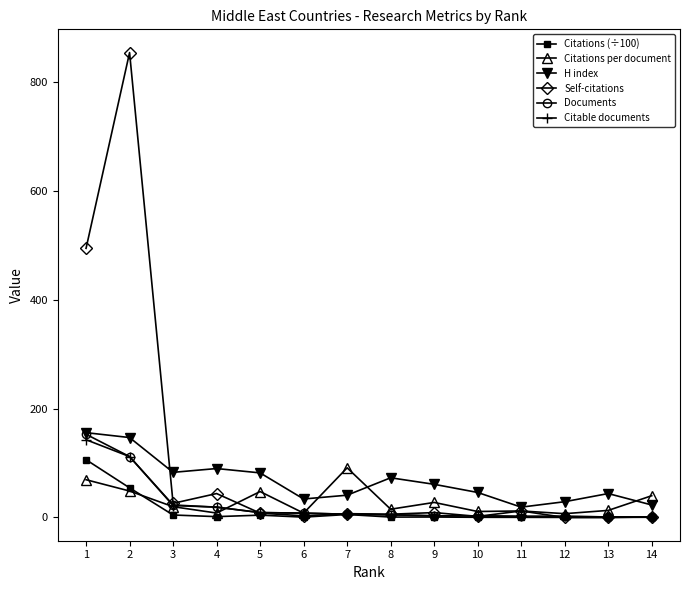

Count the number of data series in this chart.

6